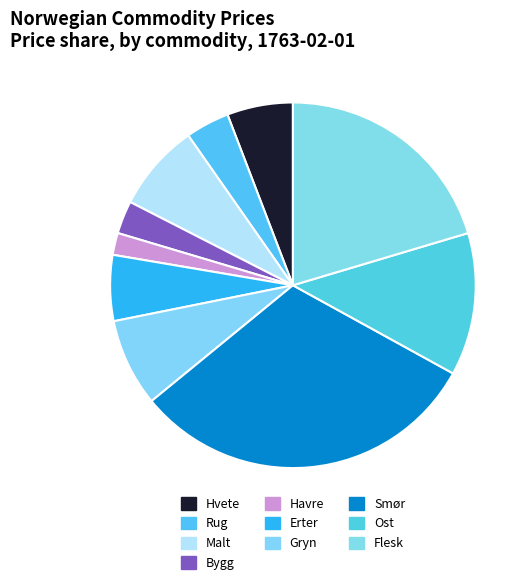

How many segments does this pie chart have?

10